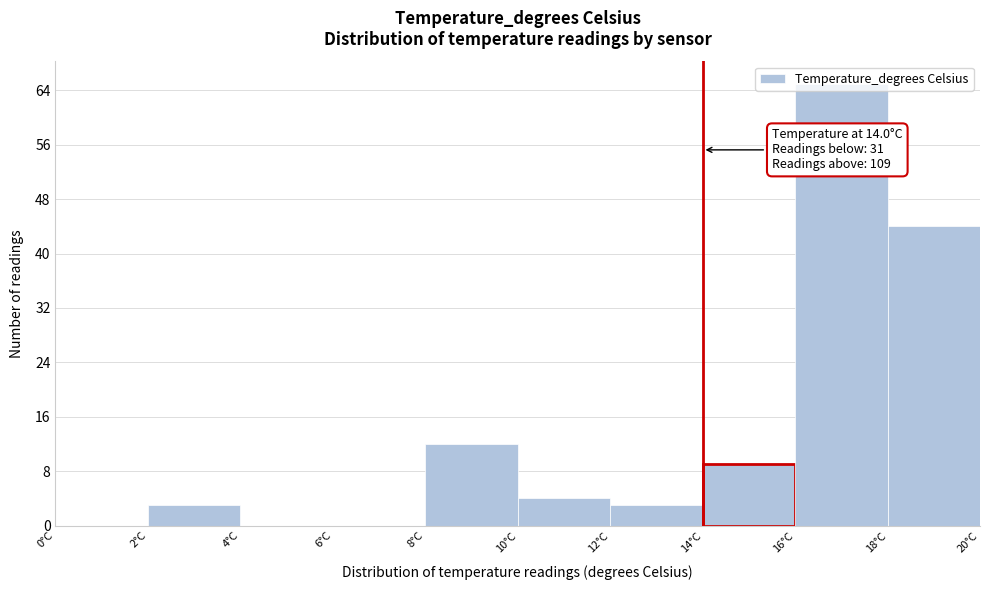

Over which range of the x-axis is the bar tallest?

16 to 18